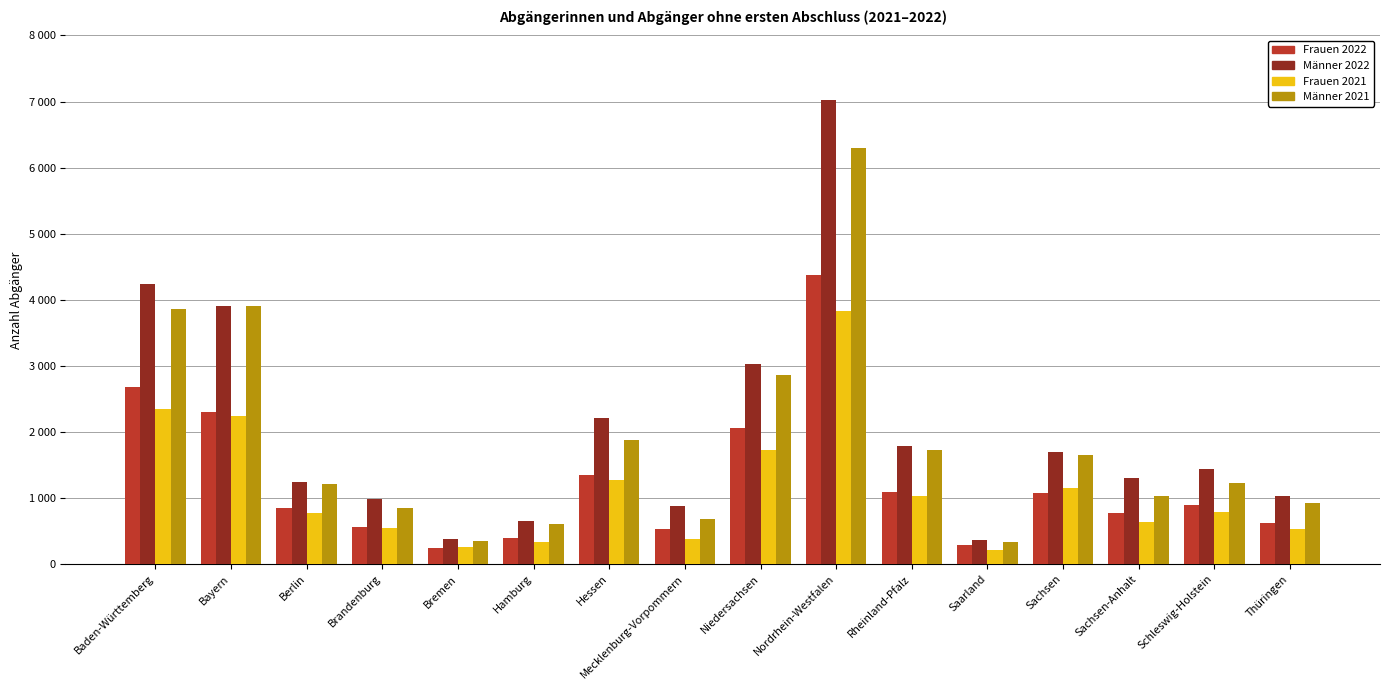

What is the label of the 12th bar from the left?

Saarland